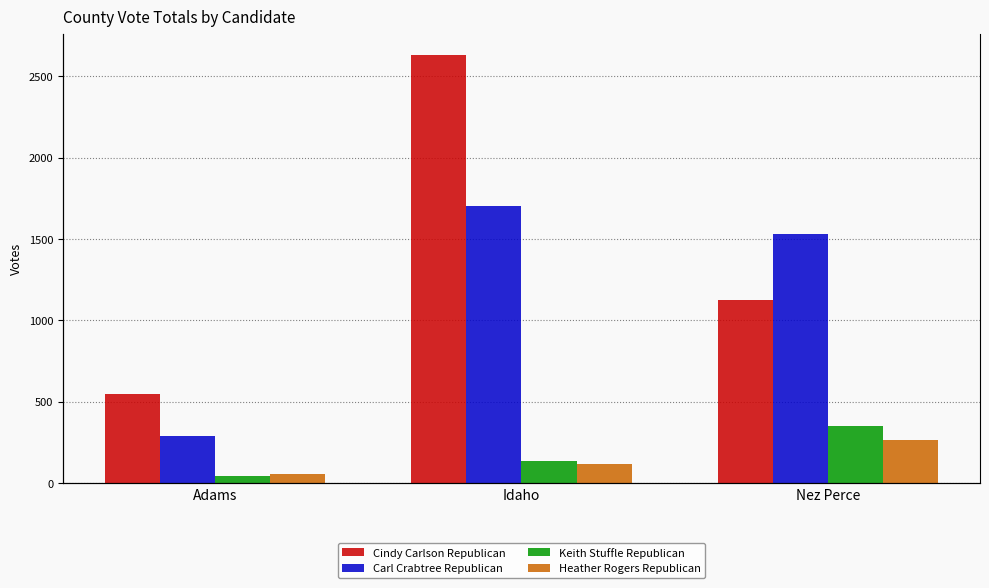

Reading right to left, what are all the values shown in this chart?

Cindy Carlson Republican: 1127	2631	548
Carl Crabtree Republican: 1529	1705	291
Keith Stuffle Republican: 354	139	45
Heather Rogers Republican: 265	117	57